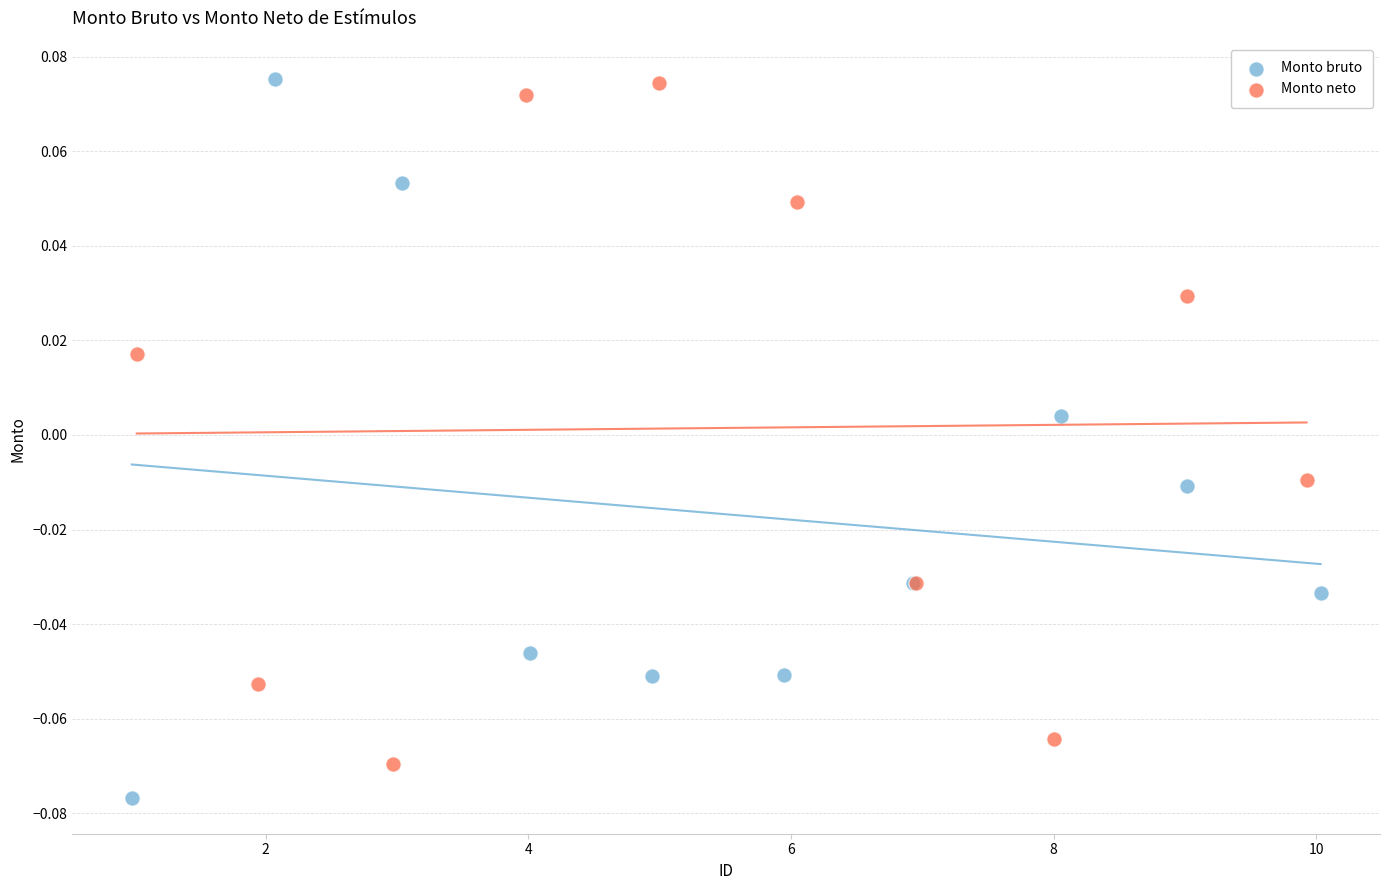

Which series has the widest spread of Y values?

Monto bruto